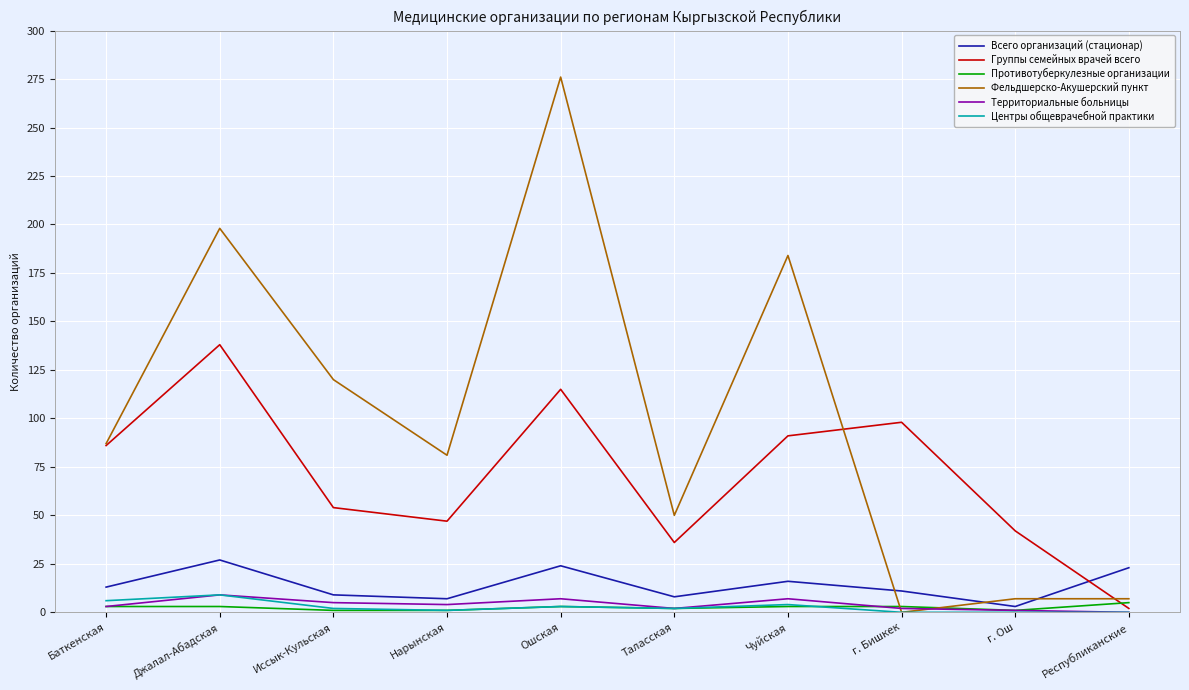

Is this an area chart (filled region under the line)?

No